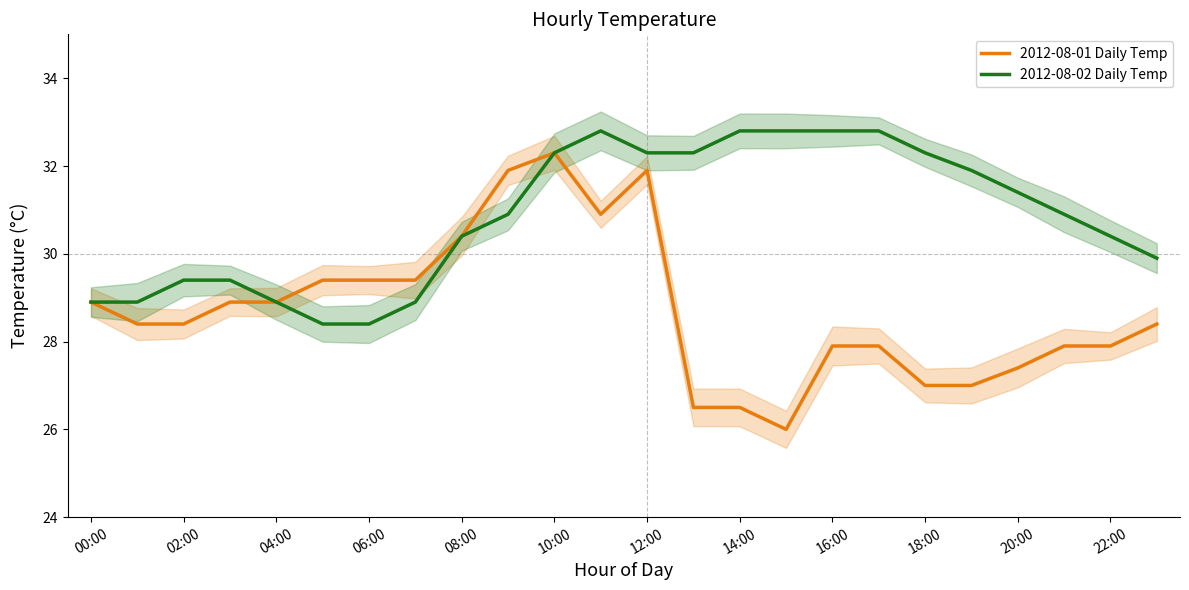

The value of 2012-08-01 Daily Temp at 20:00 is 14.8. True or false?

False